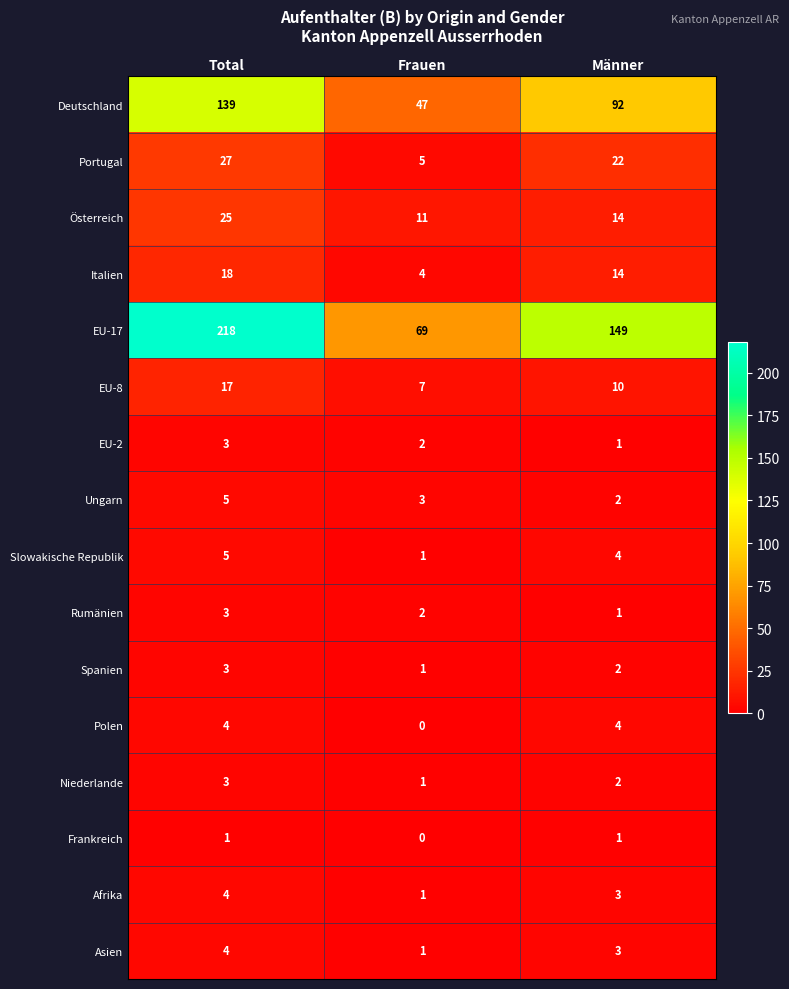

Which label corresponds to the largest value in the chart?

Total